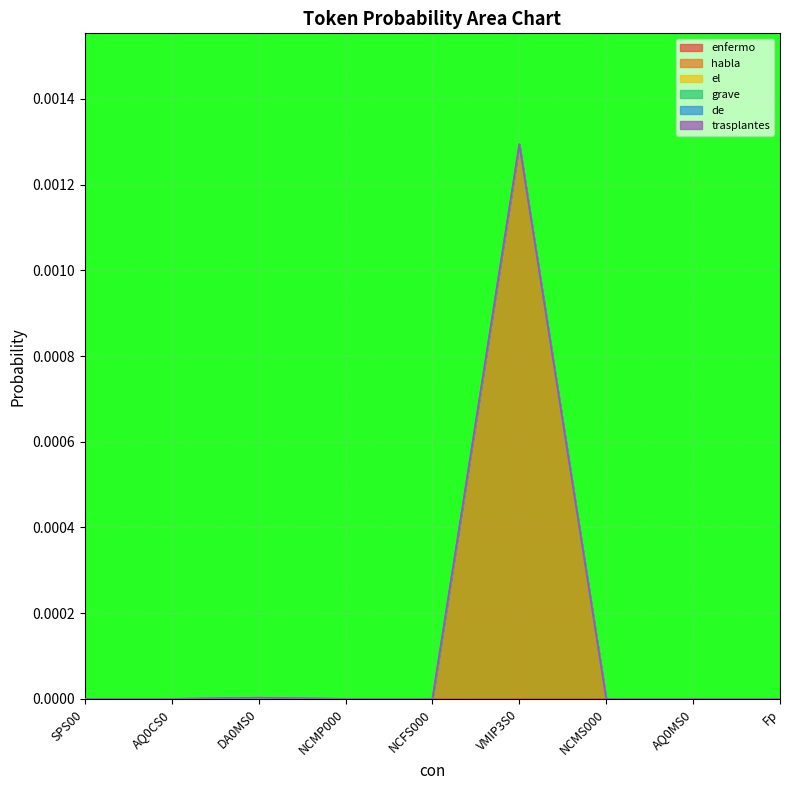

How many interior local peaks does the trasplantes series have?

1